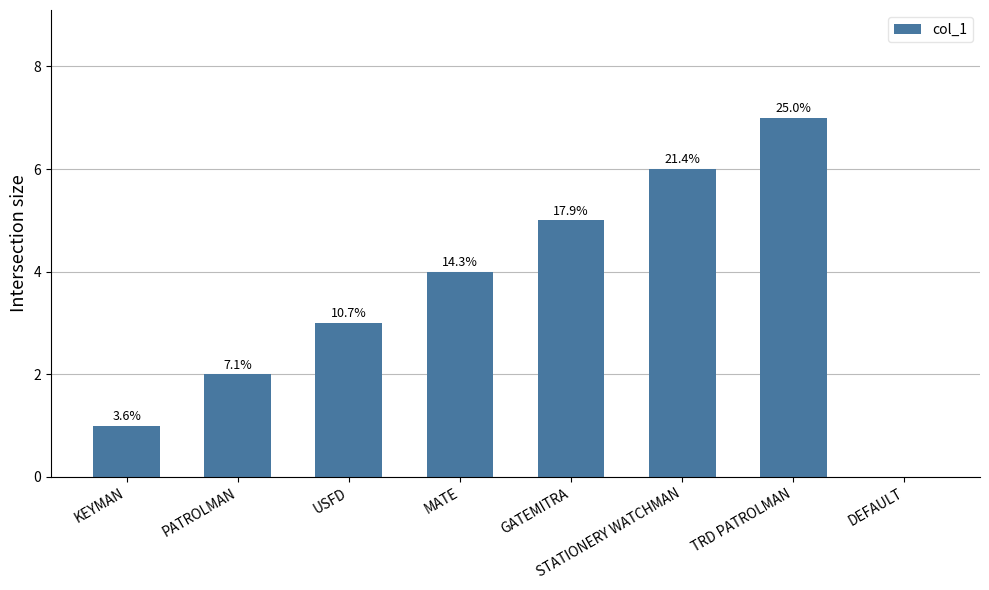

What is the change in value from MATE to STATIONERY WATCHMAN?

+2